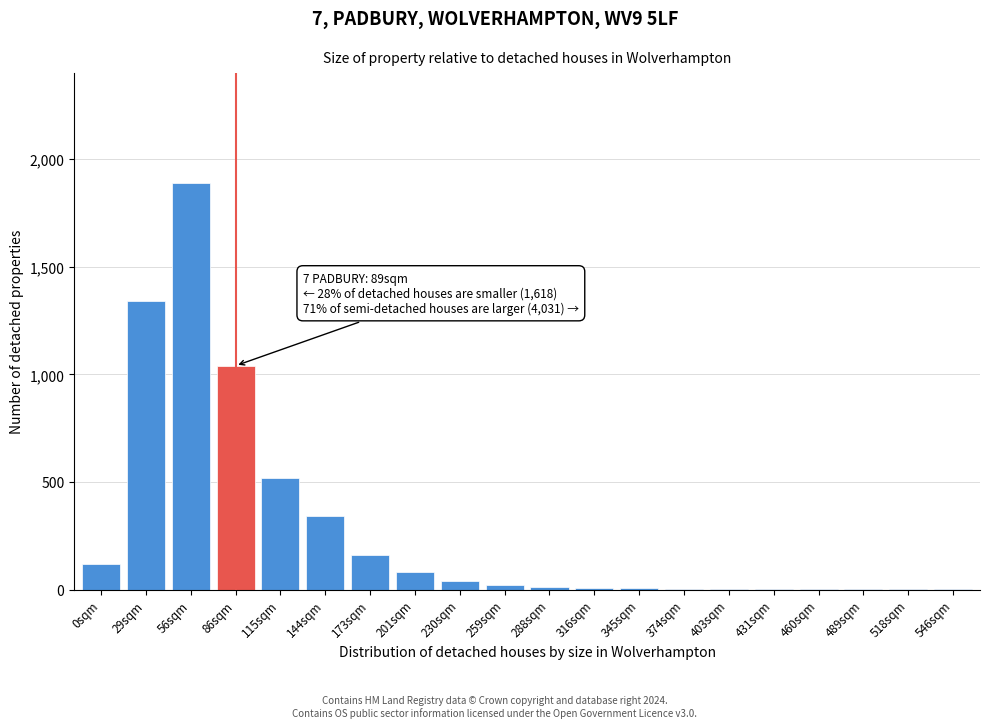

What is the change in value from 56sqm to 201sqm?

-1810